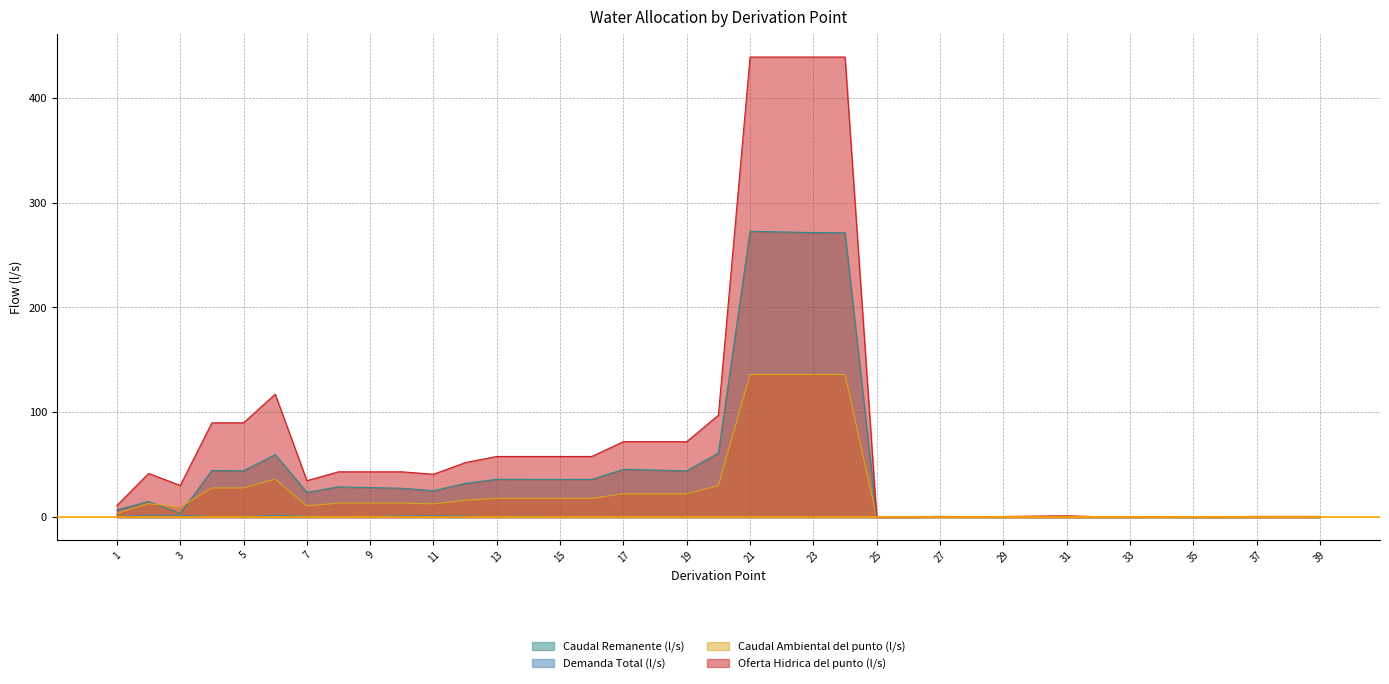

What is the value of the Caudal Ambiental del punto (l/s) point at the 8th from the left?

13.4